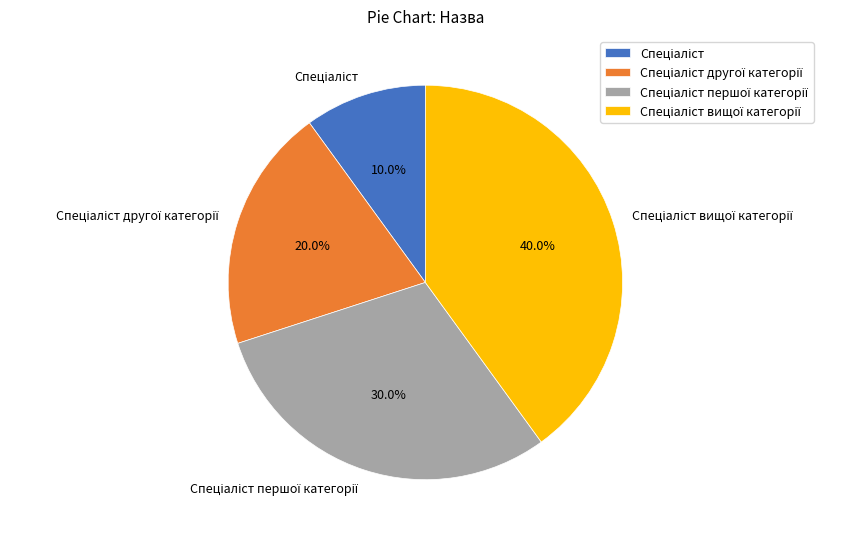

Is there a majority slice in this chart?

No